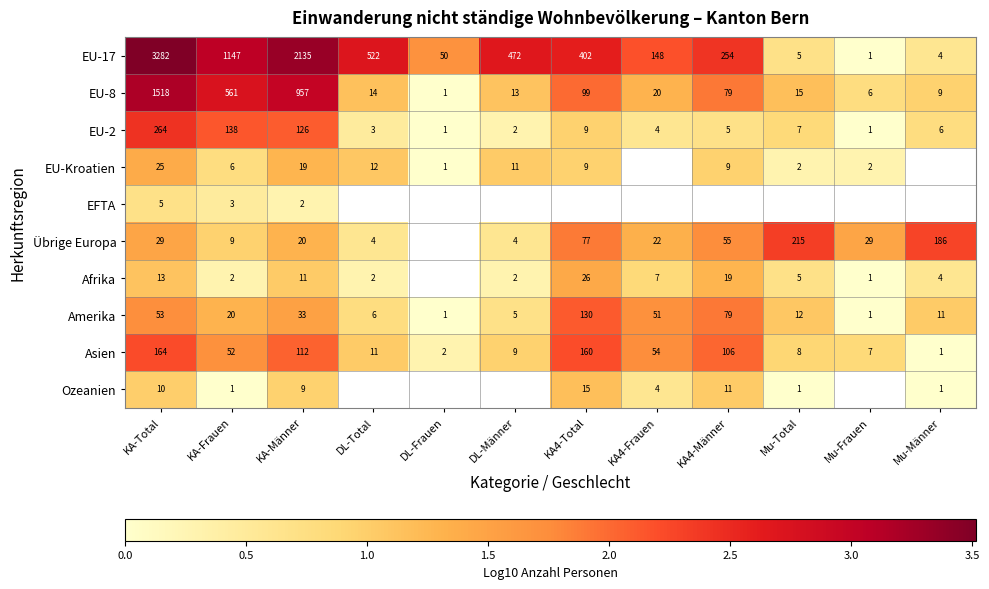

Where does the Asien series first go above 52?

KA-Total